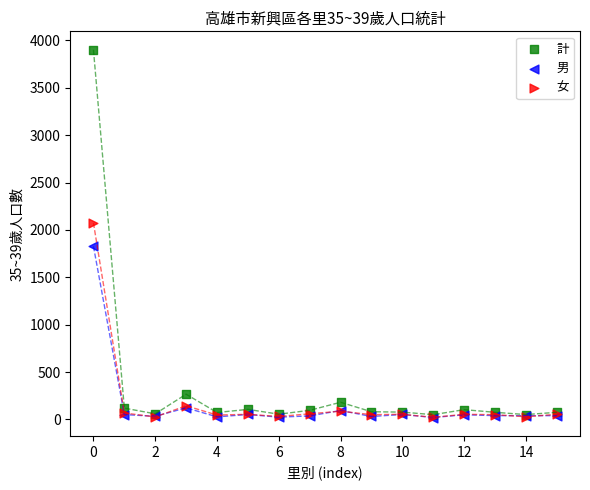

Which series has the widest spread of Y values?

計